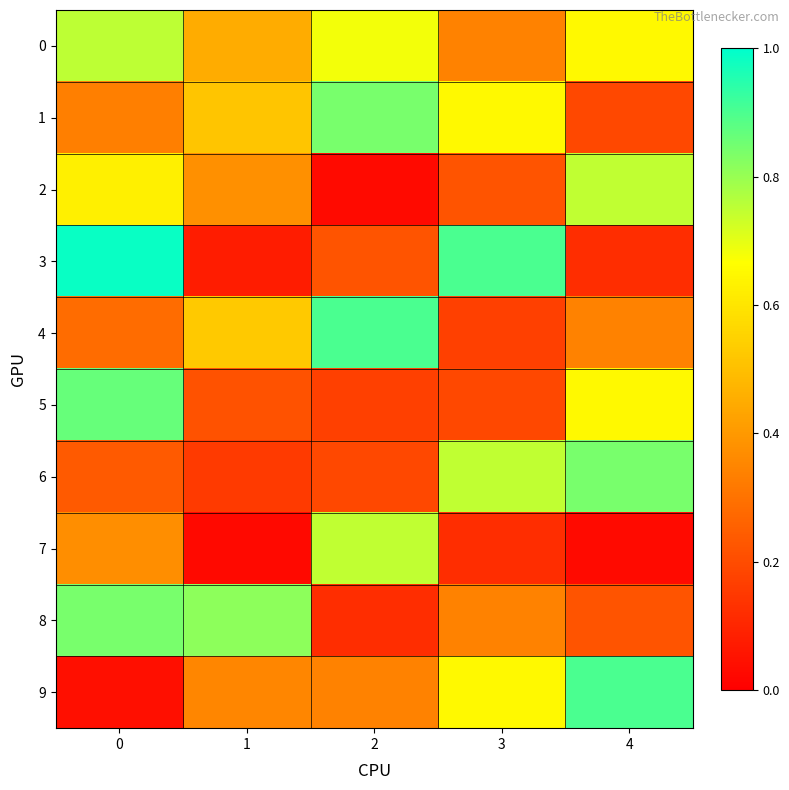

Reading left to right, list all the values displayed in this chart.

0: 0=0.8	1=0.5	2=0.7	3=0.3	4=0.6
1: 0=0.3	1=0.5	2=0.8	3=0.6	4=0.2
2: 0=0.6	1=0.4	2=0.0	3=0.2	4=0.7
3: 0=1.0	1=0.1	2=0.2	3=0.9	4=0.1
4: 0=0.3	1=0.5	2=0.9	3=0.2	4=0.3
5: 0=0.9	1=0.2	2=0.2	3=0.2	4=0.6
6: 0=0.2	1=0.2	2=0.2	3=0.7	4=0.8
7: 0=0.4	1=0.0	2=0.7	3=0.1	4=0.0
8: 0=0.8	1=0.8	2=0.1	3=0.3	4=0.2
9: 0=0.0	1=0.4	2=0.3	3=0.6	4=0.9